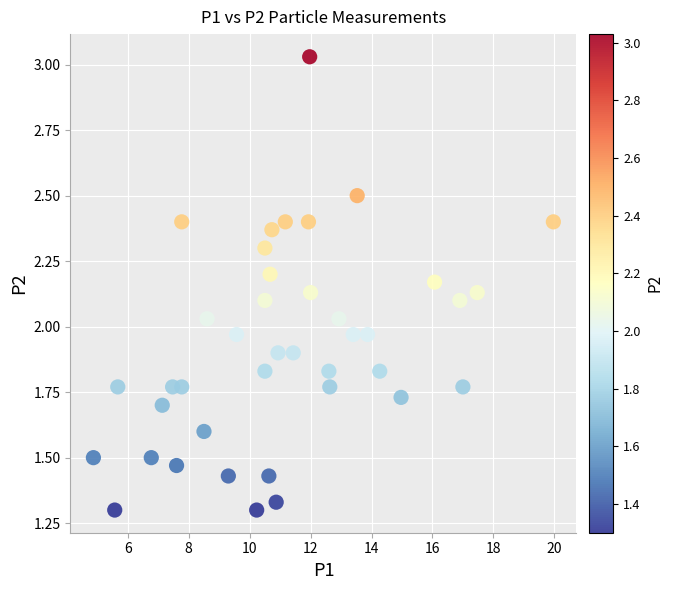

What is the range of X values (max minus min)?

15.1